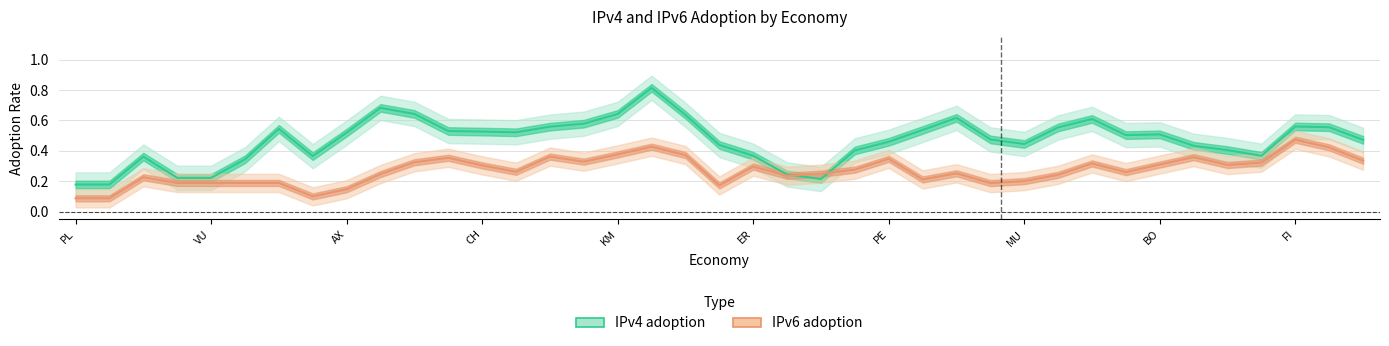

Between 11 and 37, which is larger?

37